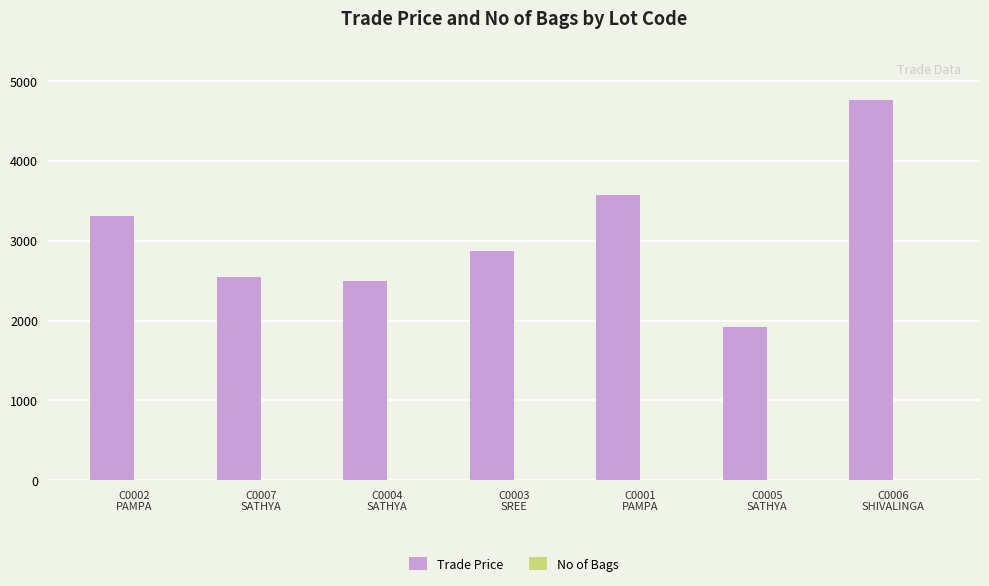

What is the highest value of the Trade Price series?

4759.5